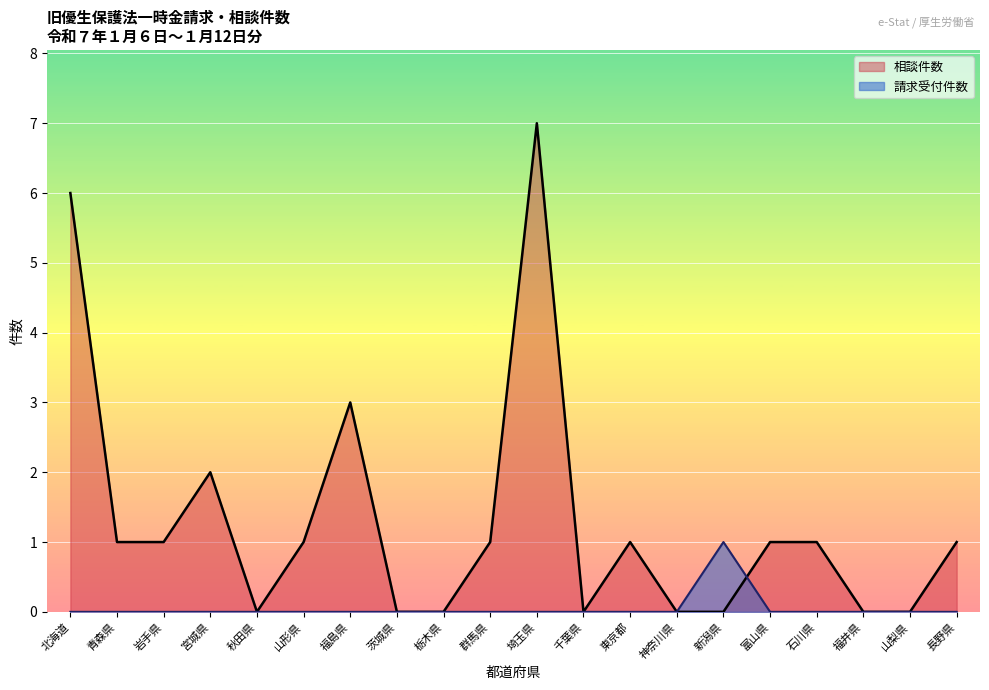

Is the value of 相談件数 at 茨城県 greater than the value of 請求受付件数 at 埼玉県?

No